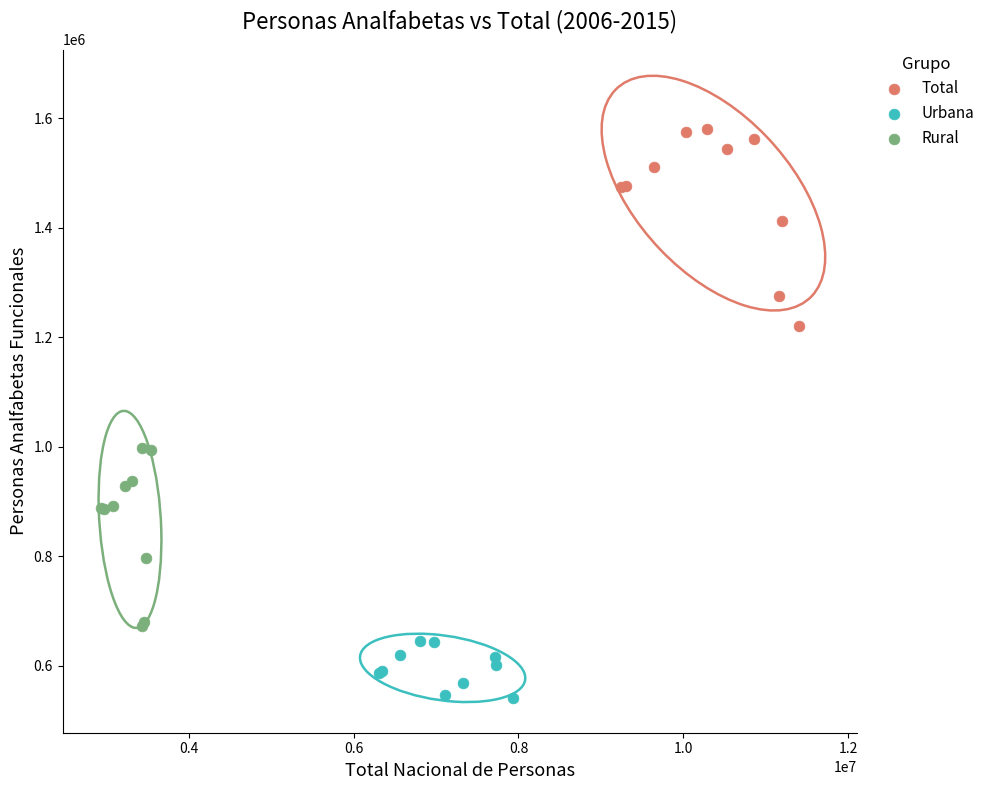

Which series contains the lowest Y value?

Urbana